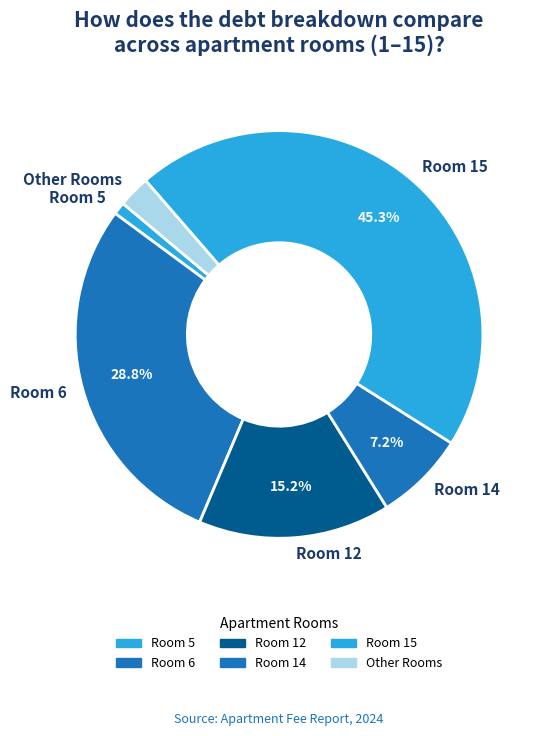

Does any single category account for the majority?

No